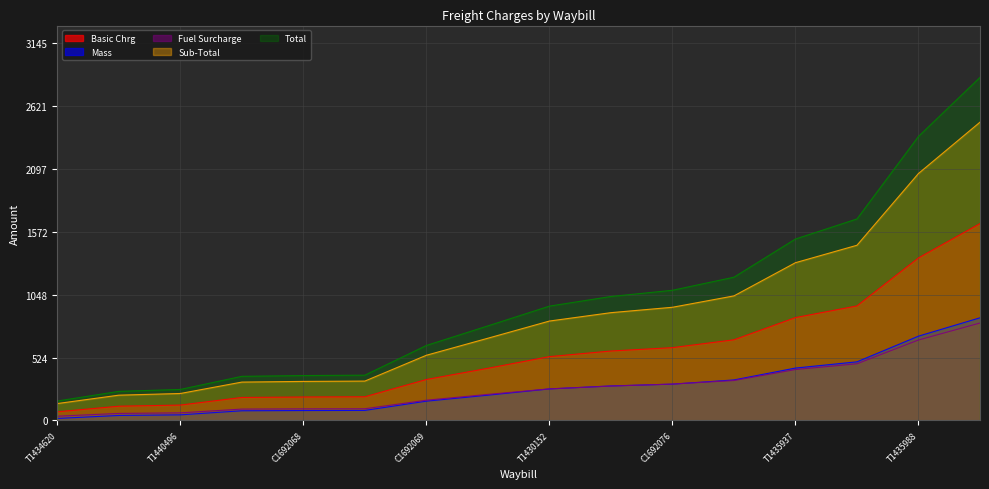

True or false: Fuel Surcharge and Total intersect in this chart.

False